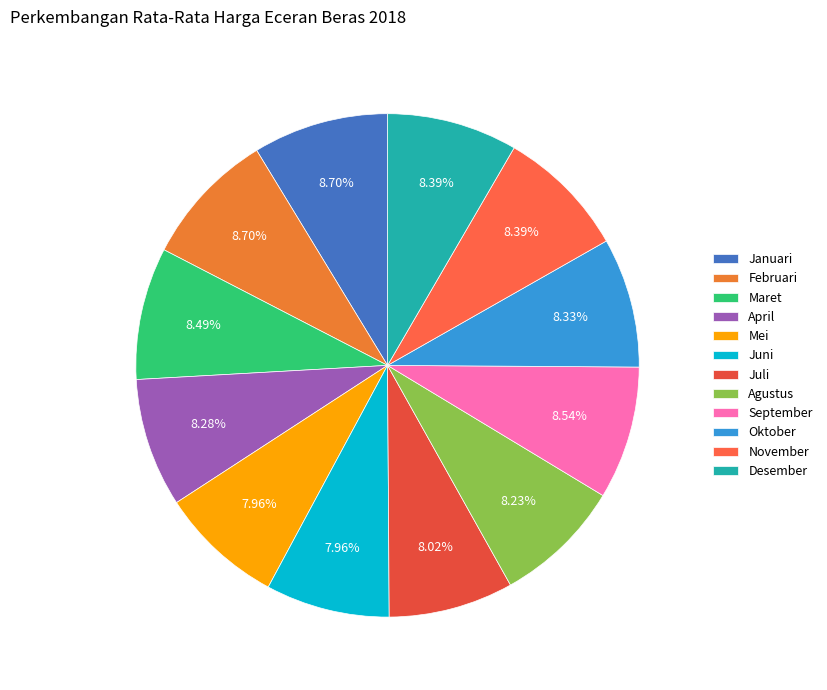

Is there any slice that represents more than half of the pie?

No